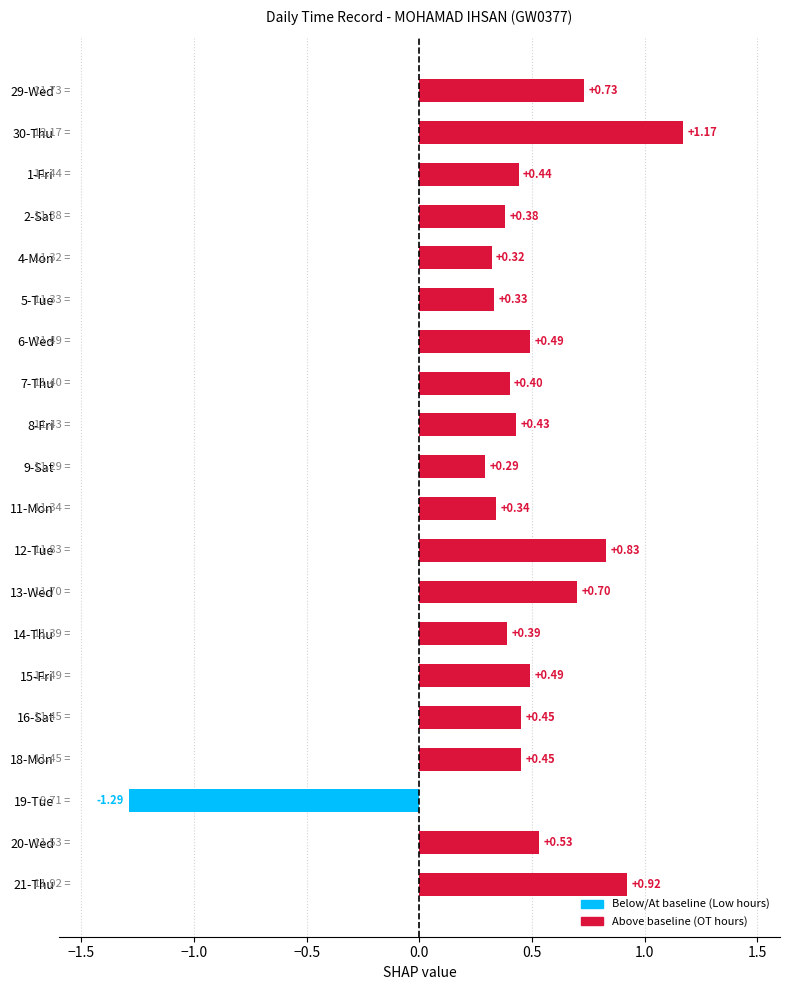

Between 13-Wed and 6-Wed, which is larger?

13-Wed